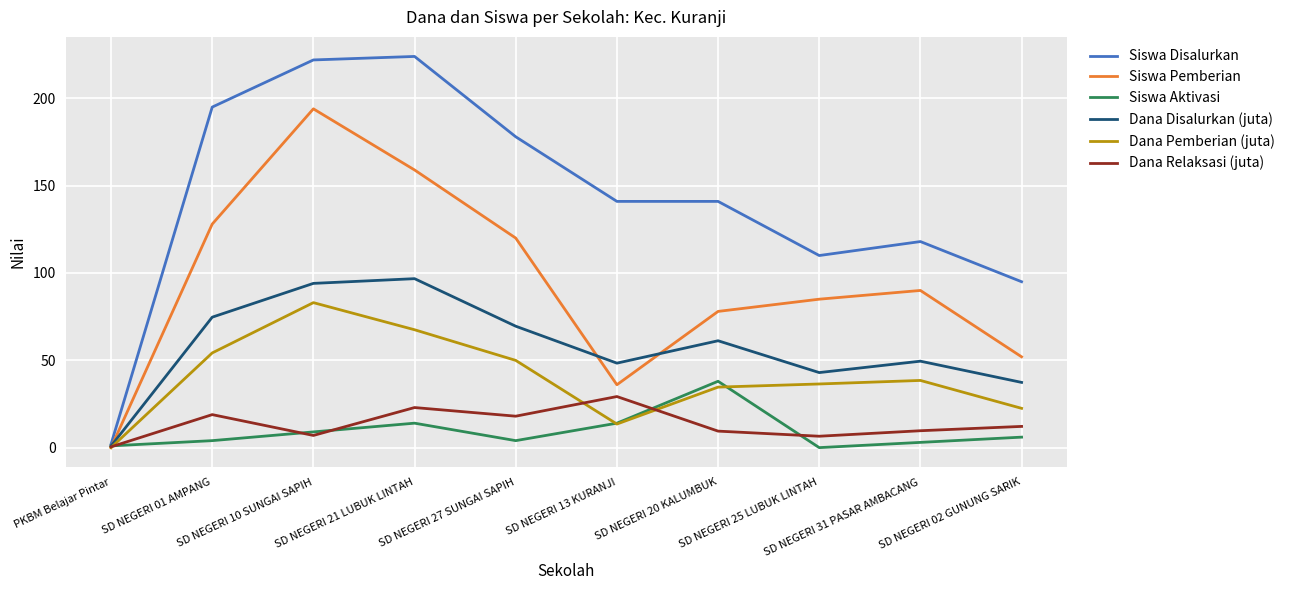

Is the value of Siswa Aktivasi at SD NEGERI 31 PASAR AMBACANG greater than the value of Dana Pemberian (juta) at SD NEGERI 02 GUNUNG SARIK?

No